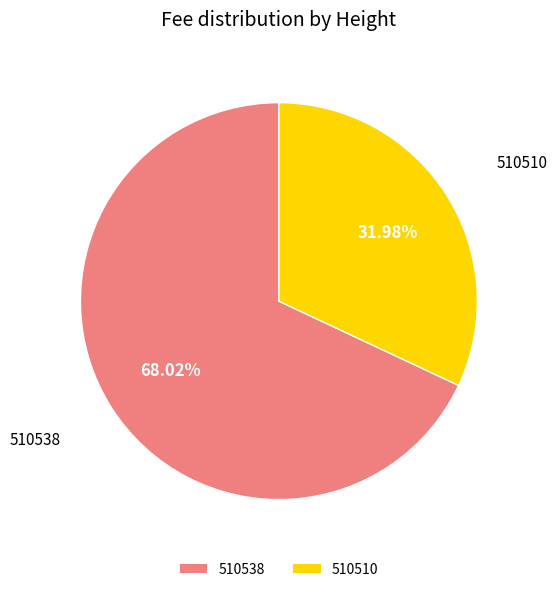

What is the smallest slice in the pie chart?

510510